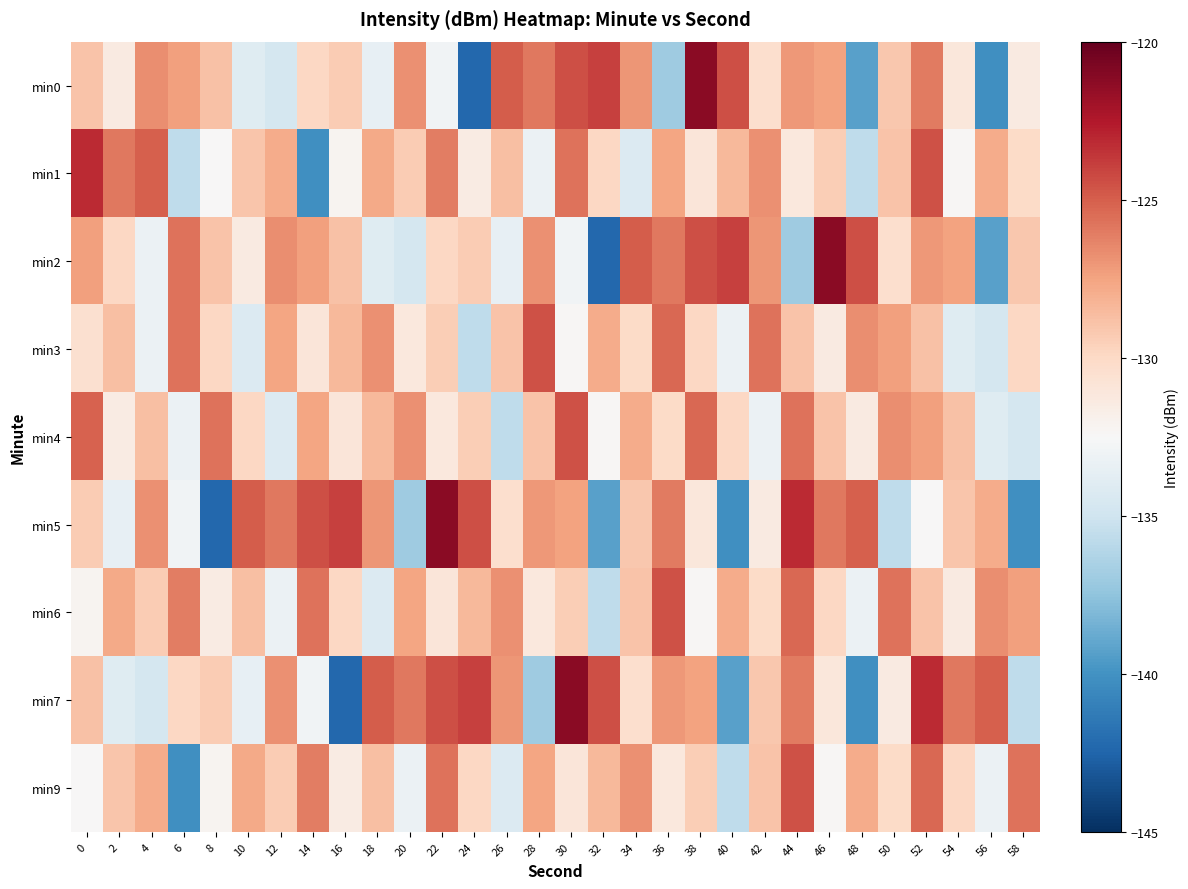

Reading left to right, extract all data points from this chart.

min0: 0=-129.0	2=-131.3	4=-126.7	6=-127.3	8=-128.8	10=-134.0	12=-134.7	14=-129.9	16=-129.4	18=-133.5	20=-126.7	22=-132.9	24=-142.3	26=-124.9	28=-125.9	30=-124.5	32=-123.9	34=-127.0	36=-136.9	38=-121.2	40=-124.5	42=-130.4	44=-127.1	46=-127.5	48=-139.2	50=-129.2	52=-126.0	54=-131.1	56=-140.2	58=-131.4
min1: 0=-123.2	2=-125.9	4=-125.1	6=-135.6	8=-132.4	10=-129.0	12=-127.8	14=-140.2	16=-132.2	18=-127.7	20=-129.3	22=-126.1	24=-131.4	26=-128.8	28=-133.2	30=-125.7	32=-129.9	34=-134.2	36=-127.5	38=-131.0	40=-128.4	42=-126.8	44=-131.2	46=-129.4	48=-135.7	50=-128.9	52=-124.6	54=-132.3	56=-127.9	58=-130.1
min2: 0=-127.3	2=-129.9	4=-133.2	6=-125.7	8=-128.9	10=-131.3	12=-126.7	14=-127.3	16=-128.8	18=-134.0	20=-134.7	22=-129.9	24=-129.4	26=-133.5	28=-126.7	30=-132.9	32=-142.3	34=-124.9	36=-125.9	38=-124.5	40=-123.9	42=-127.0	44=-136.9	46=-121.2	48=-124.5	50=-130.4	52=-127.1	54=-127.5	56=-139.2	58=-129.2
min3: 0=-130.4	2=-128.8	4=-133.2	6=-125.7	8=-129.9	10=-134.2	12=-127.5	14=-131.0	16=-128.4	18=-126.8	20=-131.2	22=-129.4	24=-135.7	26=-128.9	28=-124.6	30=-132.3	32=-127.9	34=-130.1	36=-125.3	38=-129.9	40=-133.2	42=-125.7	44=-128.9	46=-131.3	48=-126.7	50=-127.3	52=-128.8	54=-134.0	56=-134.7	58=-129.9
min4: 0=-125.1	2=-131.4	4=-128.8	6=-133.2	8=-125.7	10=-129.9	12=-134.2	14=-127.5	16=-131.0	18=-128.4	20=-126.8	22=-131.2	24=-129.4	26=-135.7	28=-128.9	30=-124.6	32=-132.3	34=-127.9	36=-130.1	38=-125.3	40=-129.9	42=-133.2	44=-125.7	46=-128.9	48=-131.3	50=-126.7	52=-127.3	54=-128.8	56=-134.0	58=-134.7
min5: 0=-129.4	2=-133.5	4=-126.7	6=-132.9	8=-142.3	10=-124.9	12=-125.9	14=-124.5	16=-123.9	18=-127.0	20=-136.9	22=-121.2	24=-124.5	26=-130.4	28=-127.1	30=-127.5	32=-139.2	34=-129.2	36=-126.0	38=-131.1	40=-140.2	42=-131.4	44=-123.2	46=-125.9	48=-125.1	50=-135.6	52=-132.4	54=-129.0	56=-127.8	58=-140.2
min6: 0=-132.2	2=-127.7	4=-129.3	6=-126.1	8=-131.4	10=-128.8	12=-133.2	14=-125.7	16=-129.9	18=-134.2	20=-127.5	22=-131.0	24=-128.4	26=-126.8	28=-131.2	30=-129.4	32=-135.7	34=-128.9	36=-124.6	38=-132.3	40=-127.9	42=-130.1	44=-125.3	46=-129.9	48=-133.2	50=-125.7	52=-128.9	54=-131.3	56=-126.7	58=-127.3
min7: 0=-128.8	2=-134.0	4=-134.7	6=-129.9	8=-129.4	10=-133.5	12=-126.7	14=-132.9	16=-142.3	18=-124.9	20=-125.9	22=-124.5	24=-123.9	26=-127.0	28=-136.9	30=-121.2	32=-124.5	34=-130.4	36=-127.1	38=-127.5	40=-139.2	42=-129.2	44=-126.0	46=-131.1	48=-140.2	50=-131.4	52=-123.2	54=-125.9	56=-125.1	58=-135.6
min9: 0=-132.4	2=-129.0	4=-127.8	6=-140.2	8=-132.2	10=-127.7	12=-129.3	14=-126.1	16=-131.4	18=-128.8	20=-133.2	22=-125.7	24=-129.9	26=-134.2	28=-127.5	30=-131.0	32=-128.4	34=-126.8	36=-131.2	38=-129.4	40=-135.7	42=-128.9	44=-124.6	46=-132.3	48=-127.9	50=-130.1	52=-125.3	54=-129.9	56=-133.2	58=-125.7